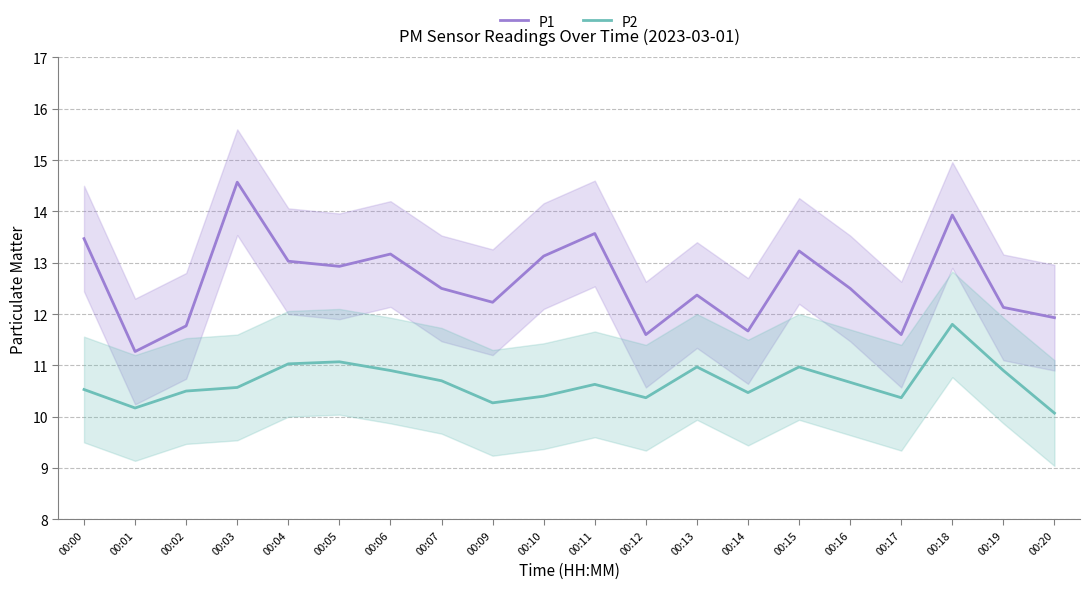

Which category has the lowest value in the P2 series?

00:20